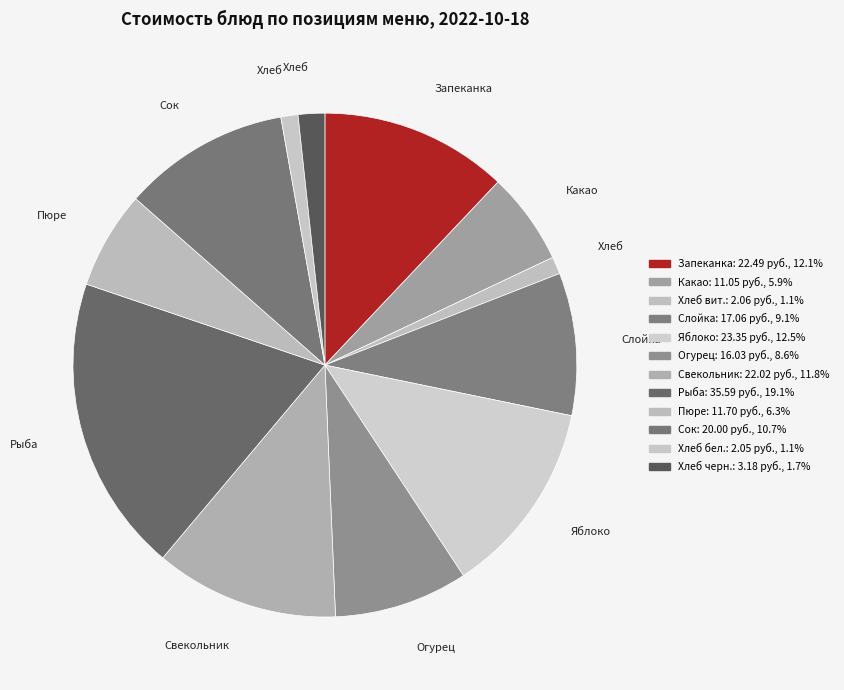

Count the number of slices in the pie.

12